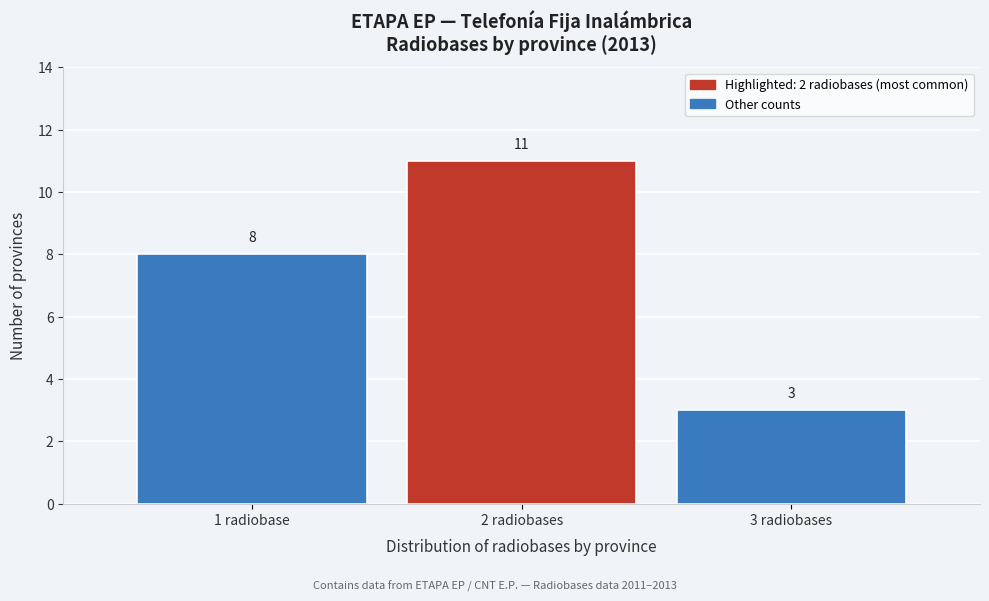

Reading left to right, what are all the values shown in this chart?

1 radiobase=8	2 radiobases=11	3 radiobases=3